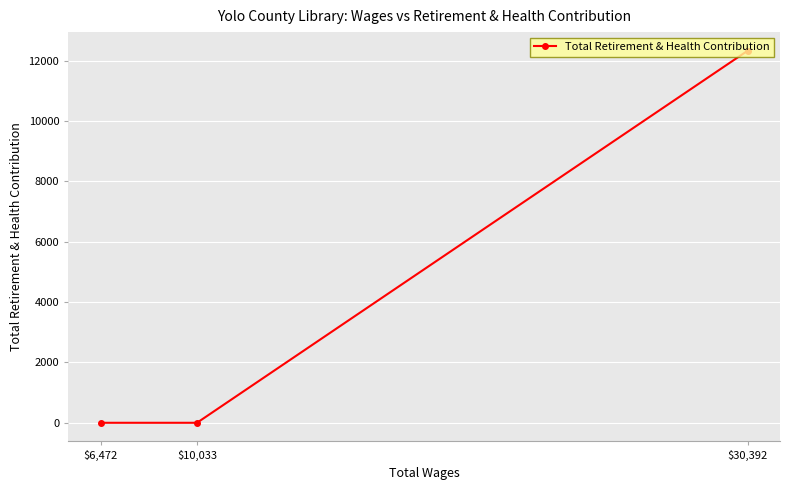

Is it true that the value at $30,392 is 12326?

True